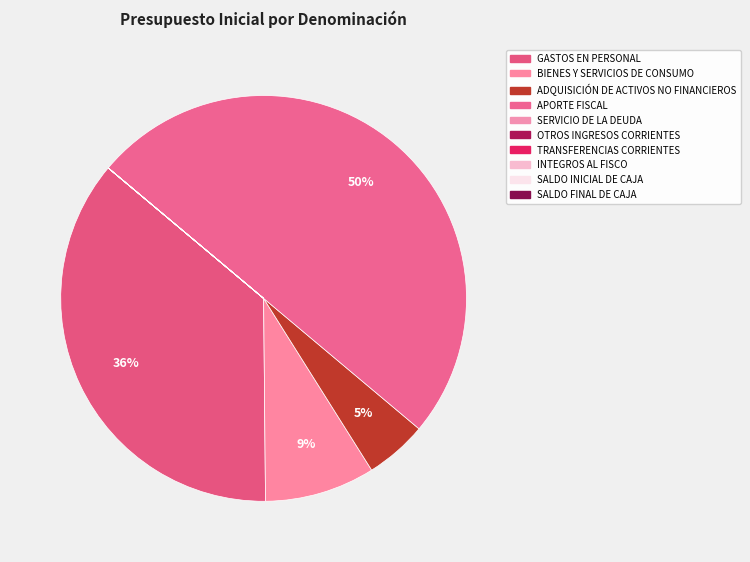

How many slices are in this pie chart?

10